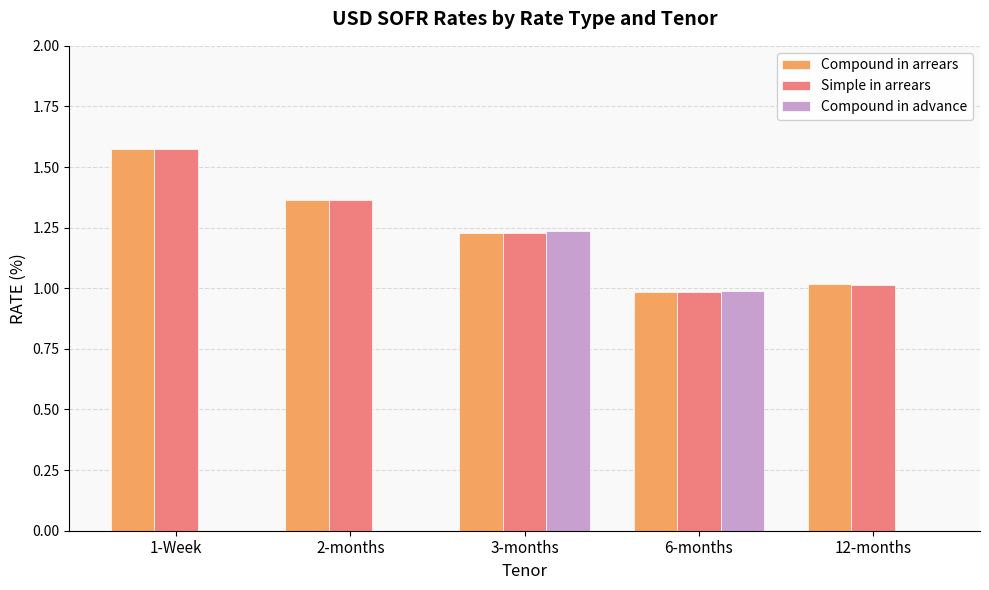

What are all the series names shown in the legend?

Compound in arrears, Simple in arrears, Compound in advance